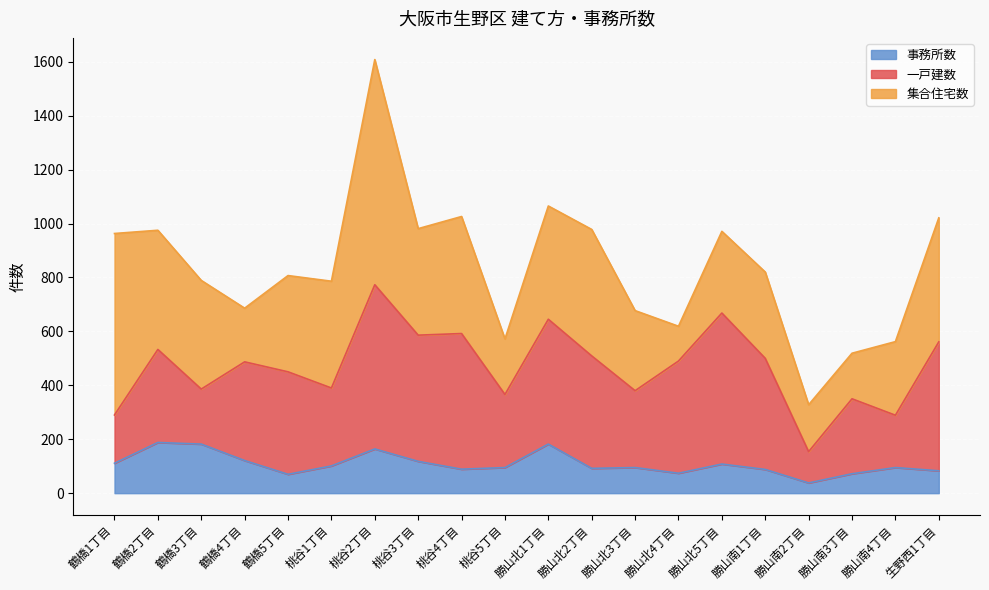

After their last crossing, which series has the higher values: 一戸建数 or 集合住宅数?

一戸建数